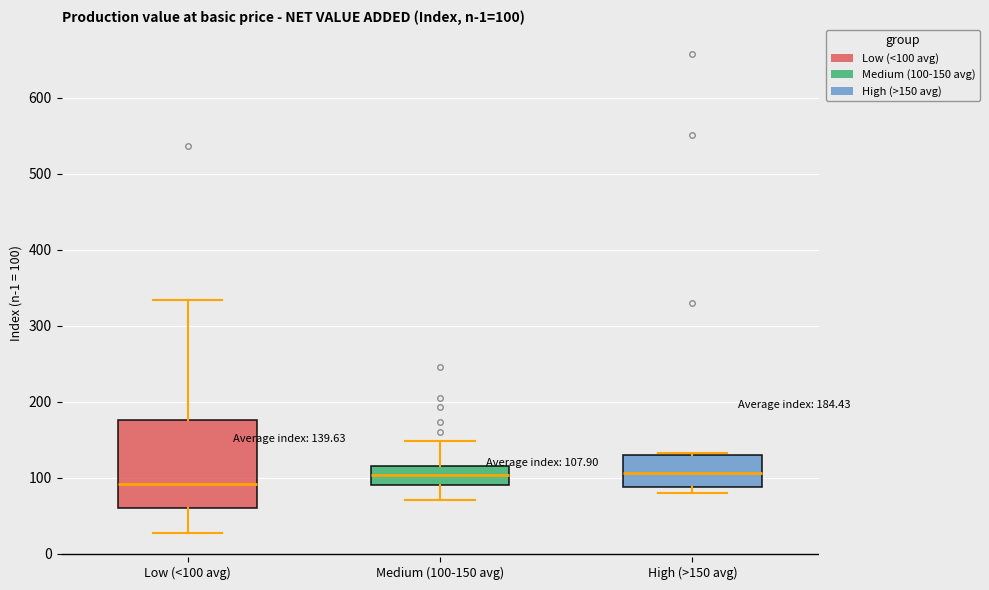

Which box is the tallest, from its lower edge to its upper edge?

Low (<100 avg)